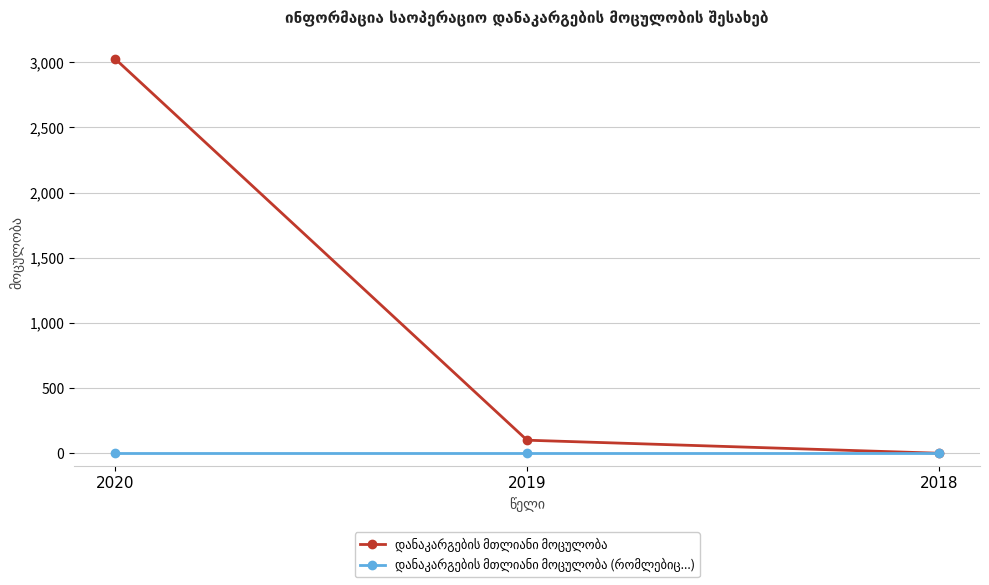

At how many categories does at least one series exceed 2130?

1